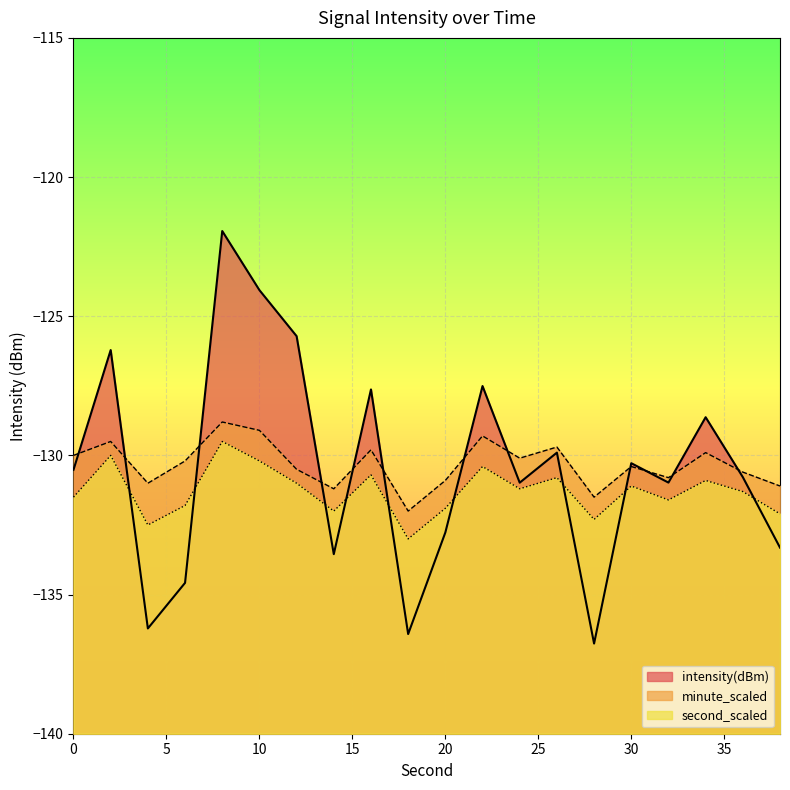

How many data points in minute_scaled are above -130?

7